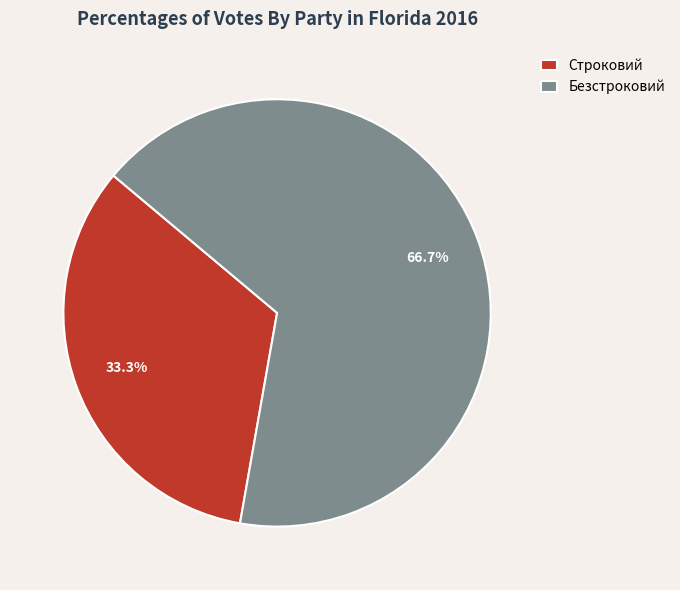

Is it true that Безстроковий is 54% of the pie?

False